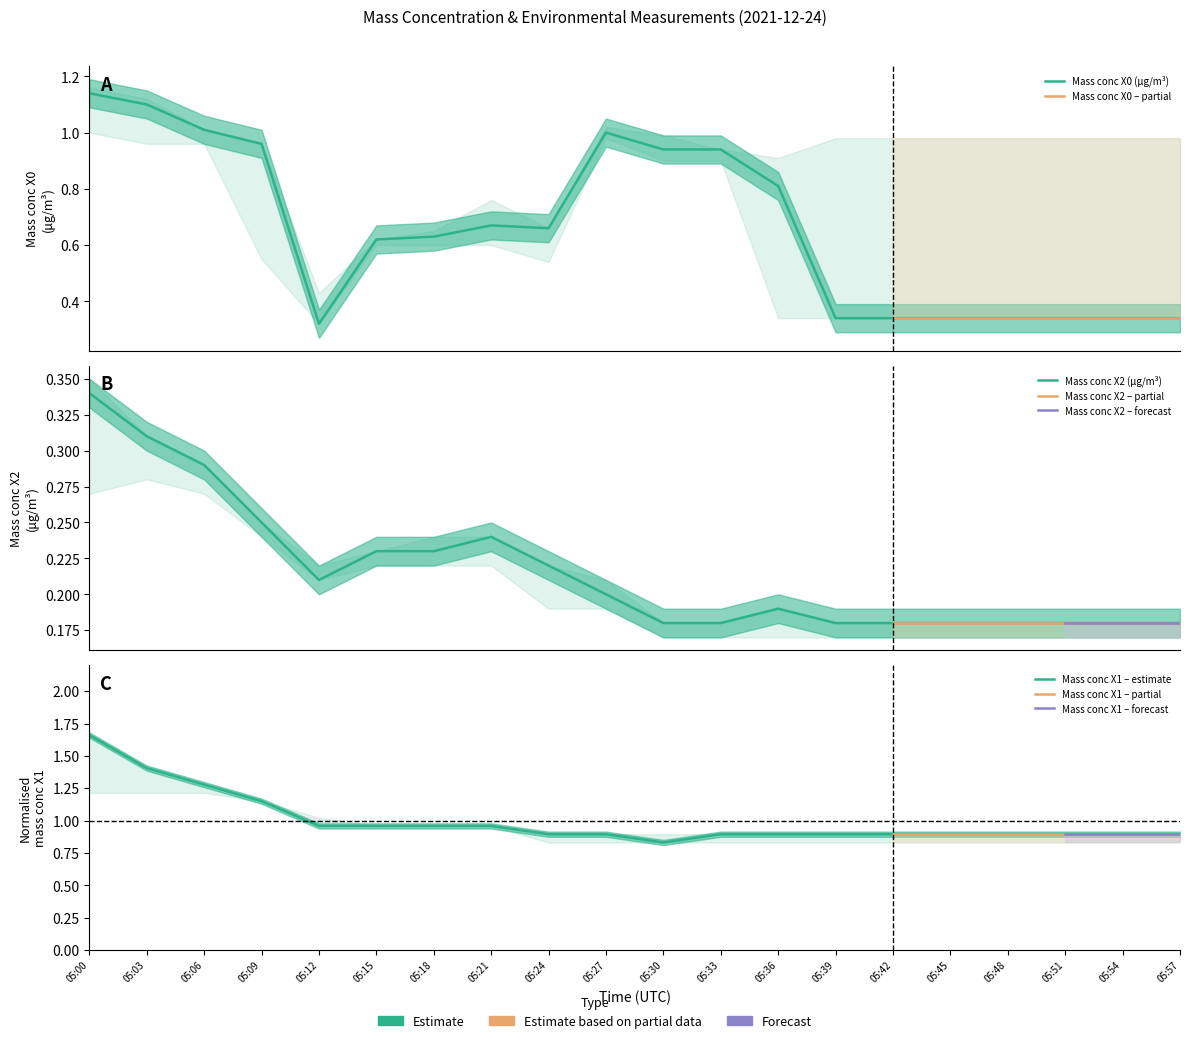

Reading right to left, extract all data points from this chart.

Mass conc X0 (μg/m³): 05:57=0.3	05:54=0.3	05:51=0.3	05:48=0.3	05:45=0.3	05:42=0.3	05:39=0.3	05:36=0.8	05:33=0.9	05:30=0.9	05:27=1.0	05:24=0.7	05:21=0.7	05:18=0.6	05:15=0.6	05:12=0.3	05:09=1.0	05:06=1.0	05:03=1.1	05:00=1.1
Mass conc X2 (μg/m³): 05:57=0.2	05:54=0.2	05:51=0.2	05:48=0.2	05:45=0.2	05:42=0.2	05:39=0.2	05:36=0.2	05:33=0.2	05:30=0.2	05:27=0.2	05:24=0.2	05:21=0.2	05:18=0.2	05:15=0.2	05:12=0.2	05:09=0.2	05:06=0.3	05:03=0.3	05:00=0.3
Mass conc X1 (μg/m³): 05:57=0.9	05:54=0.9	05:51=0.9	05:48=0.9	05:45=0.9	05:42=0.9	05:39=0.9	05:36=0.9	05:33=0.9	05:30=0.8	05:27=0.9	05:24=0.9	05:21=1.0	05:18=1.0	05:15=1.0	05:12=1.0	05:09=1.2	05:06=1.3	05:03=1.4	05:00=1.7